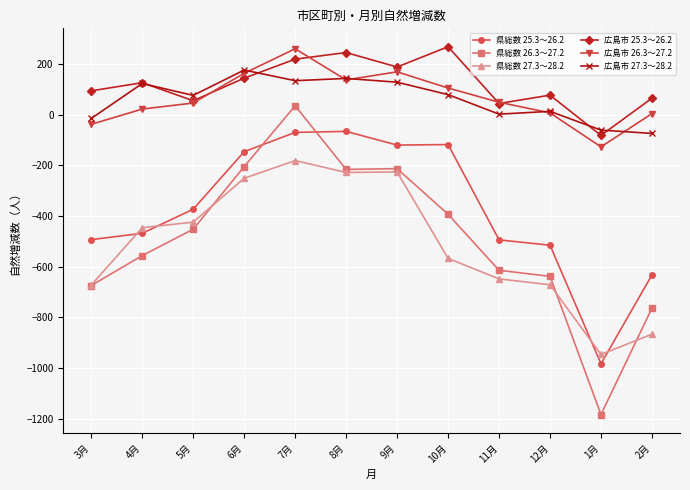

What are all the series names shown in the legend?

県総数 25.3～26.2, 県総数 26.3～27.2, 県総数 27.3～28.2, 広島市 25.3～26.2, 広島市 26.3～27.2, 広島市 27.3～28.2